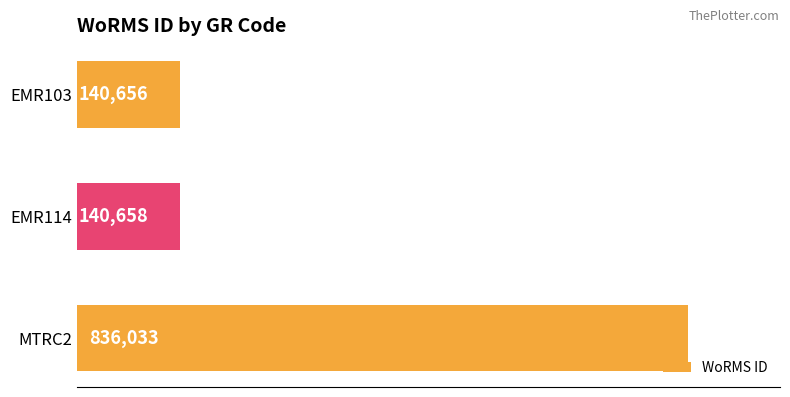

What is the sum of all values?

1117347